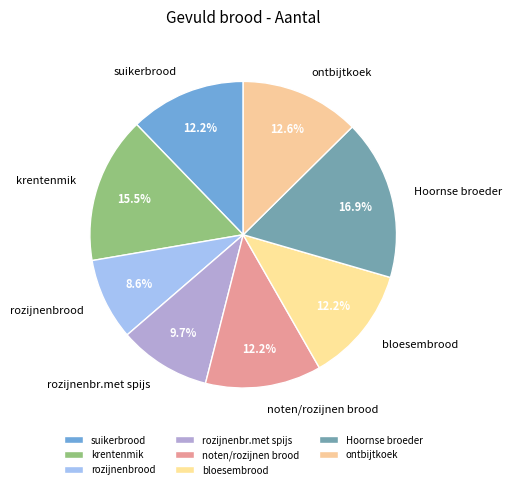

Combined, do ontbijtkoek and bloesembrood account for over 50%?

No